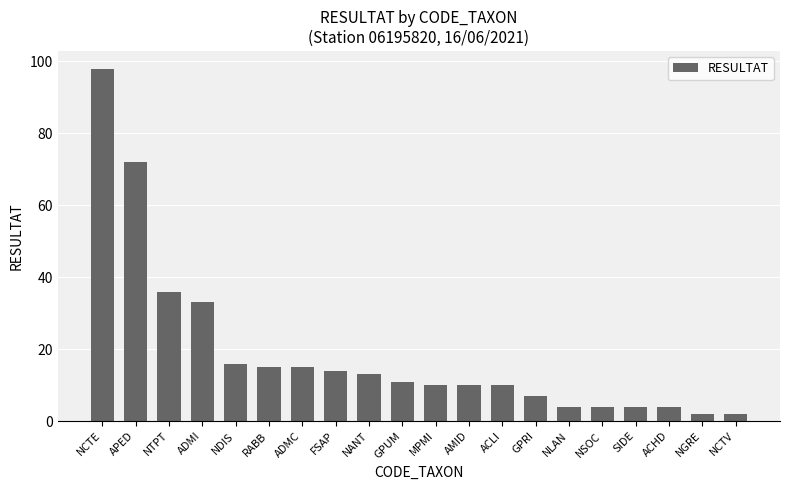

What is the change in value from NTPT to GPUM?

-25